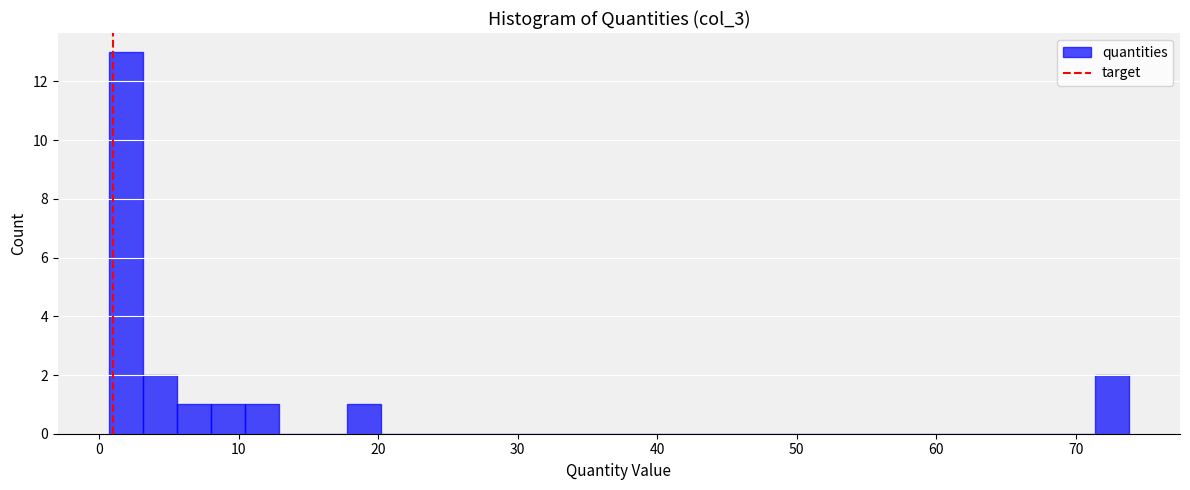

Read against the x-axis, roughly where is the centre of the tallest bar?

2